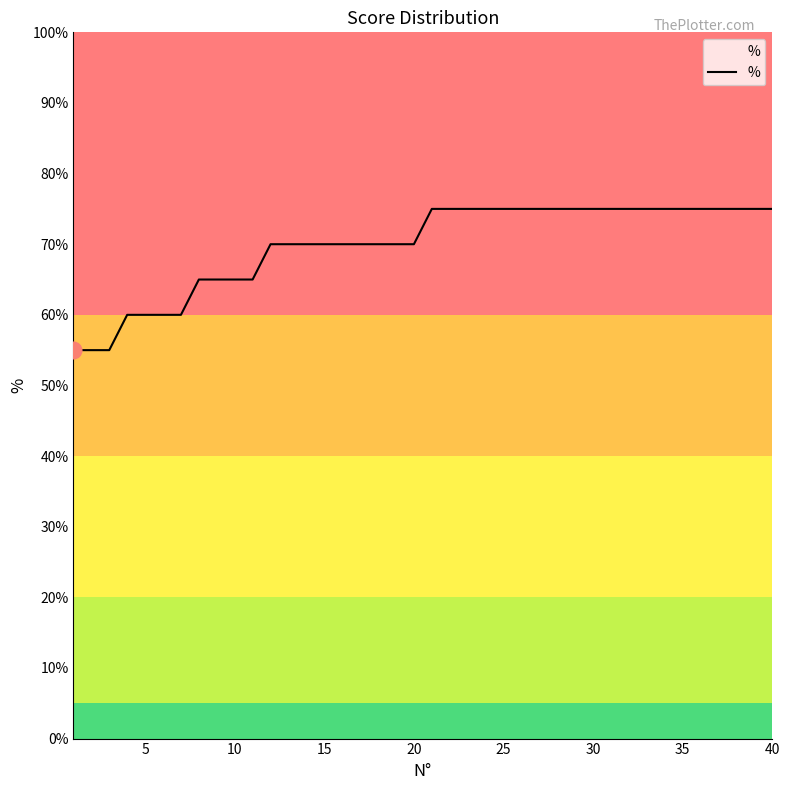

How many distinct data groups are displayed?

1